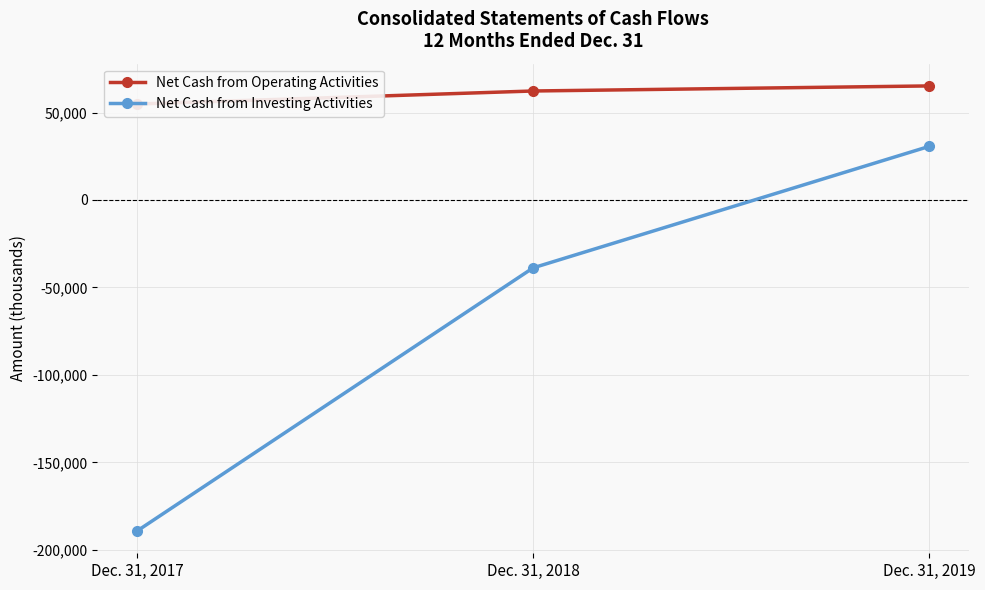

What is the highest value of the Net Cash from Investing Activities series?

30662